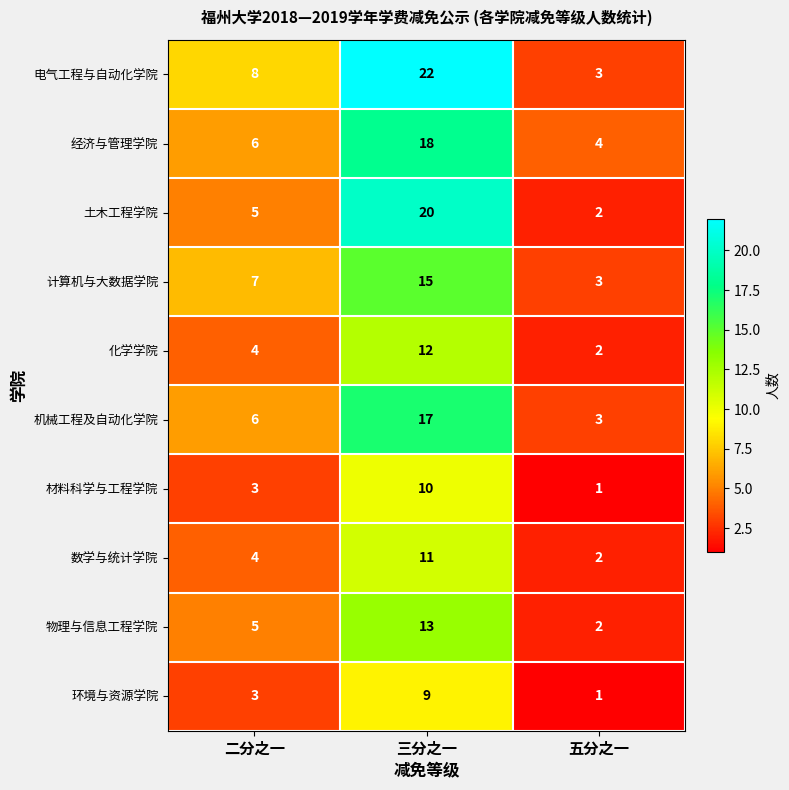

What is the approximate value of 物理与信息工程学院 at 二分之一, to the nearest 5?

5